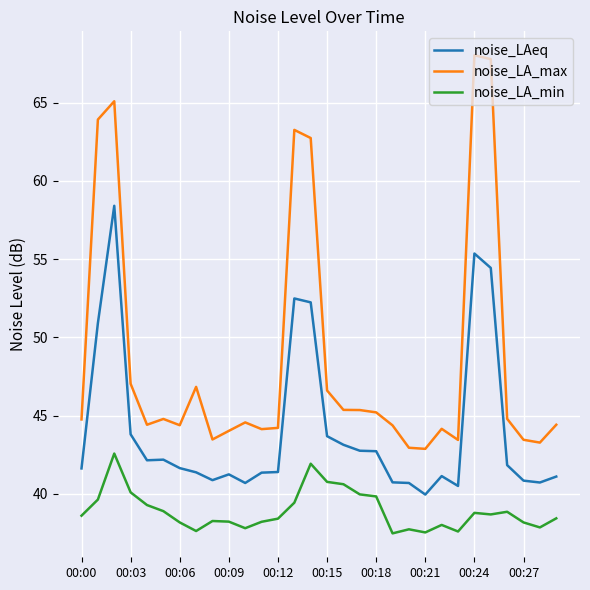

What is the minimum value for noise_LA_min?

37.5